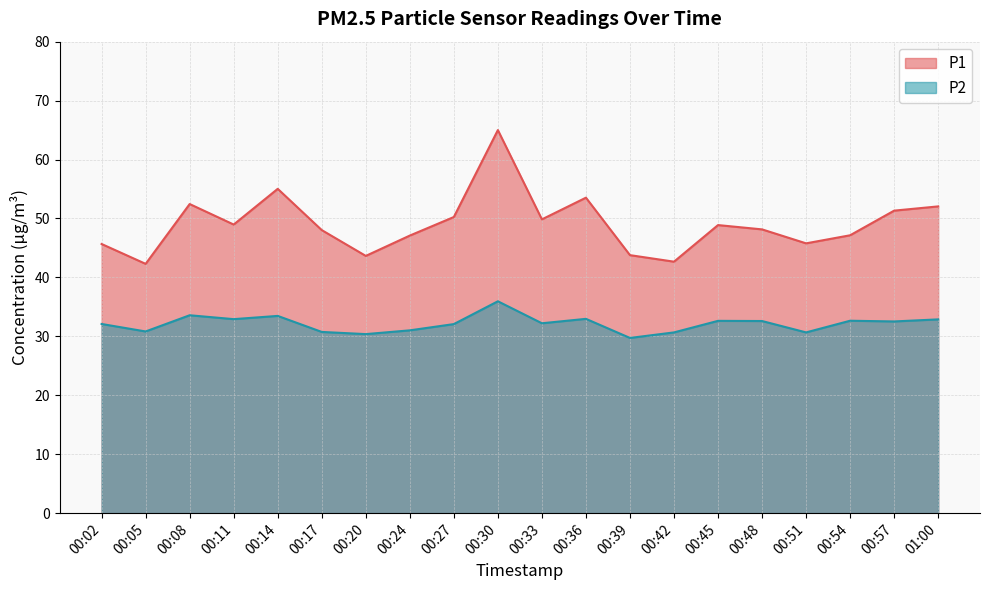

Between 00:14 and 00:45, which series saw the biggest shift?

P1